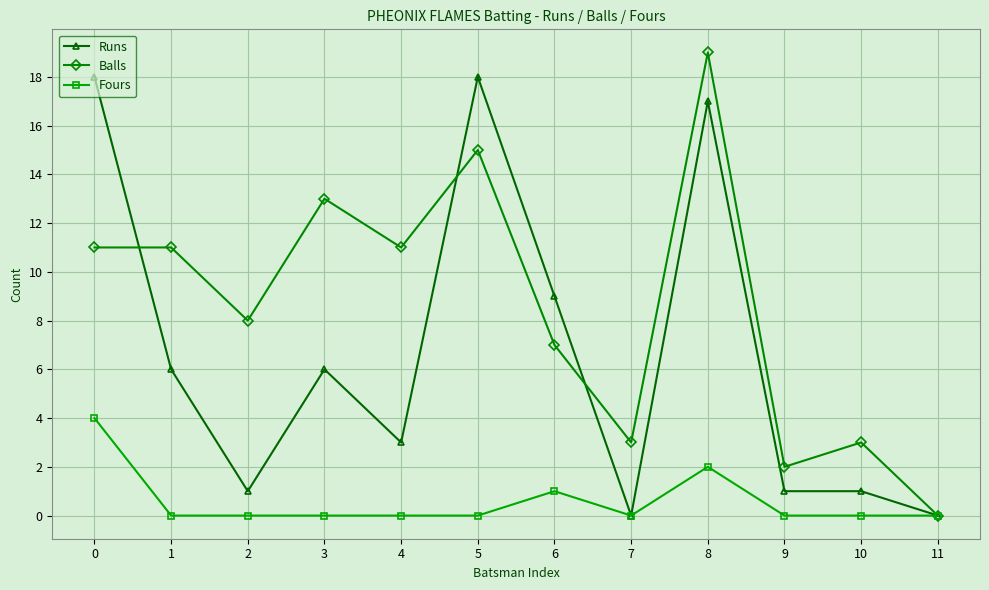

Is it true that Balls equals 0 at 11?

True